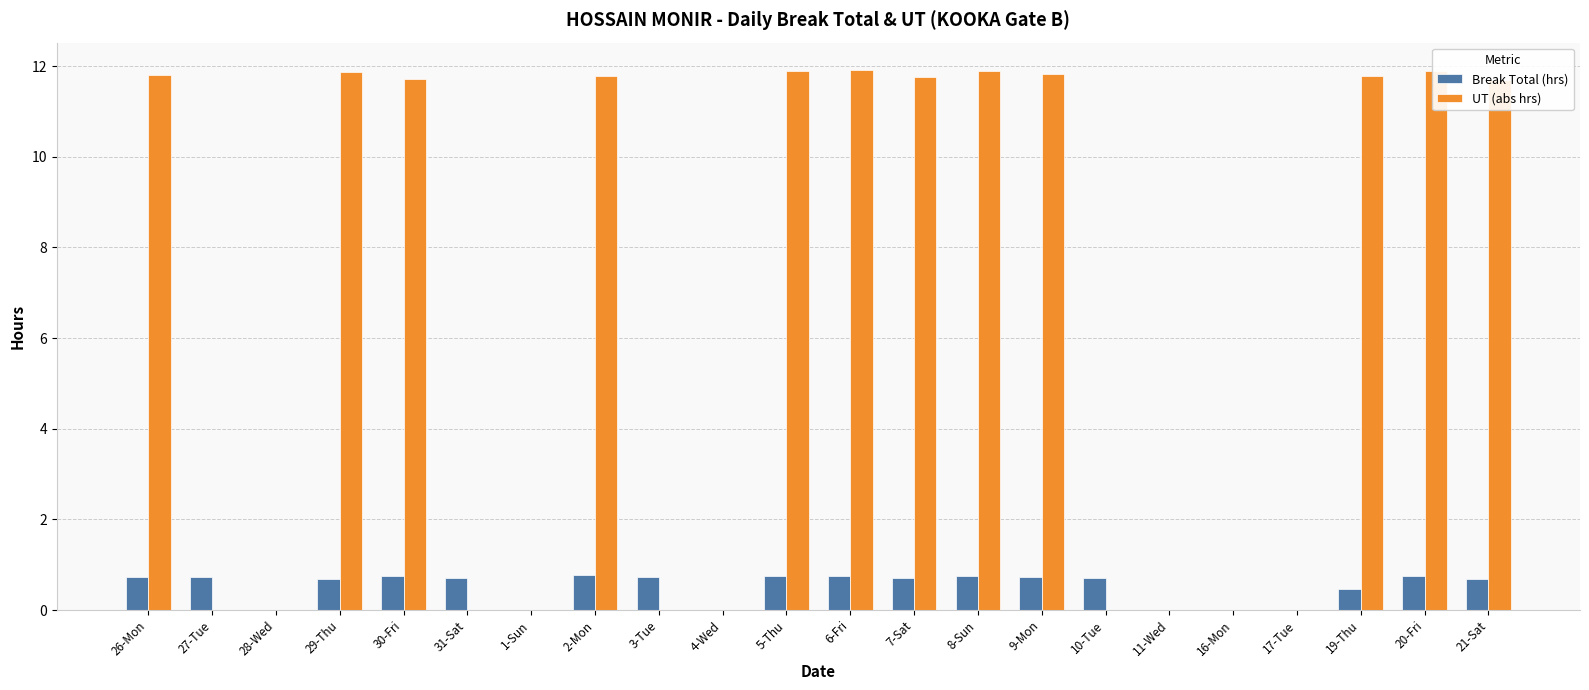

How many categories are shown in the chart?

22